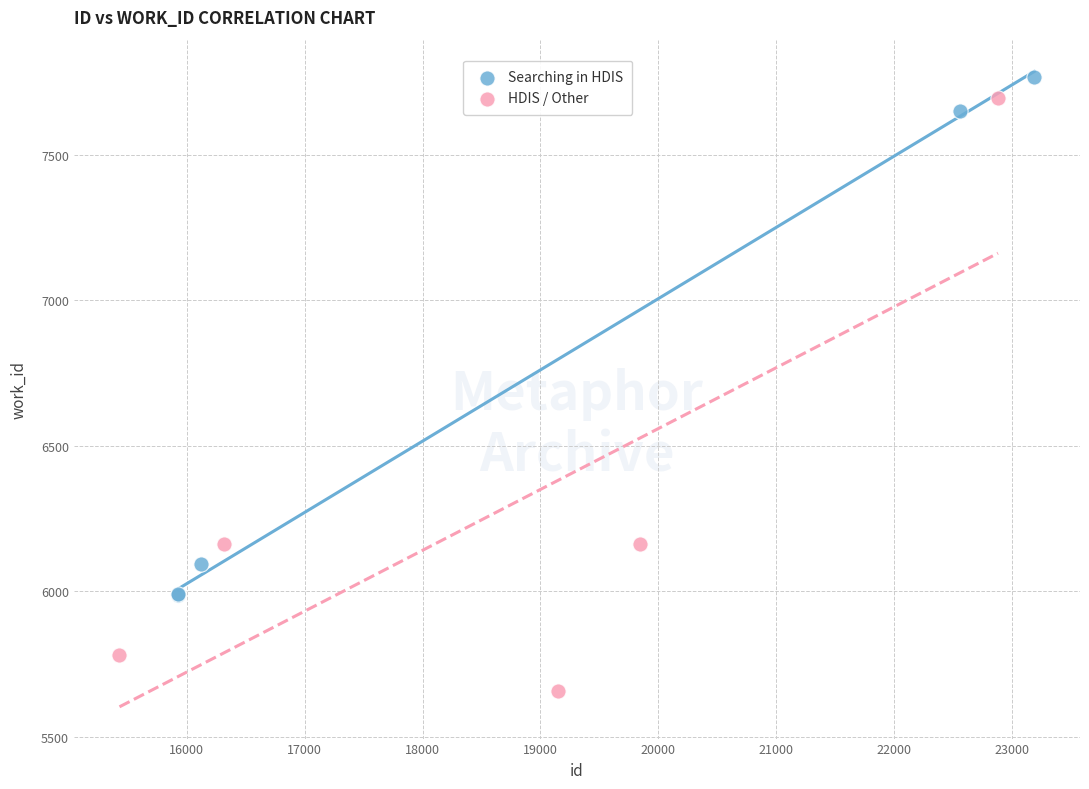

Which series has the widest spread of Y values?

HDIS / Other